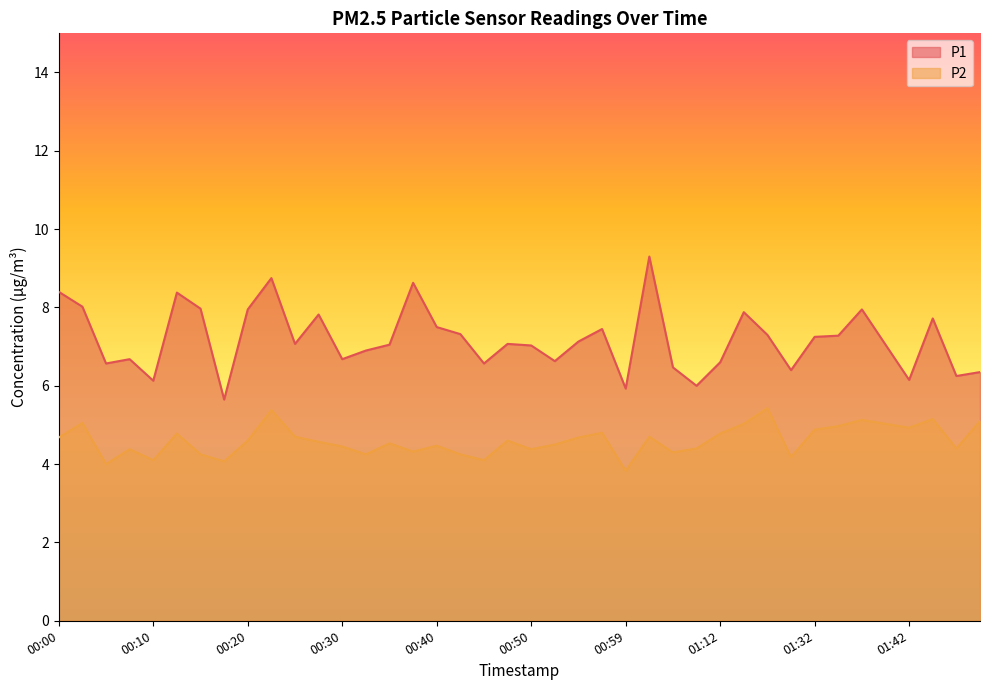

What position from the left is 00:55?

23